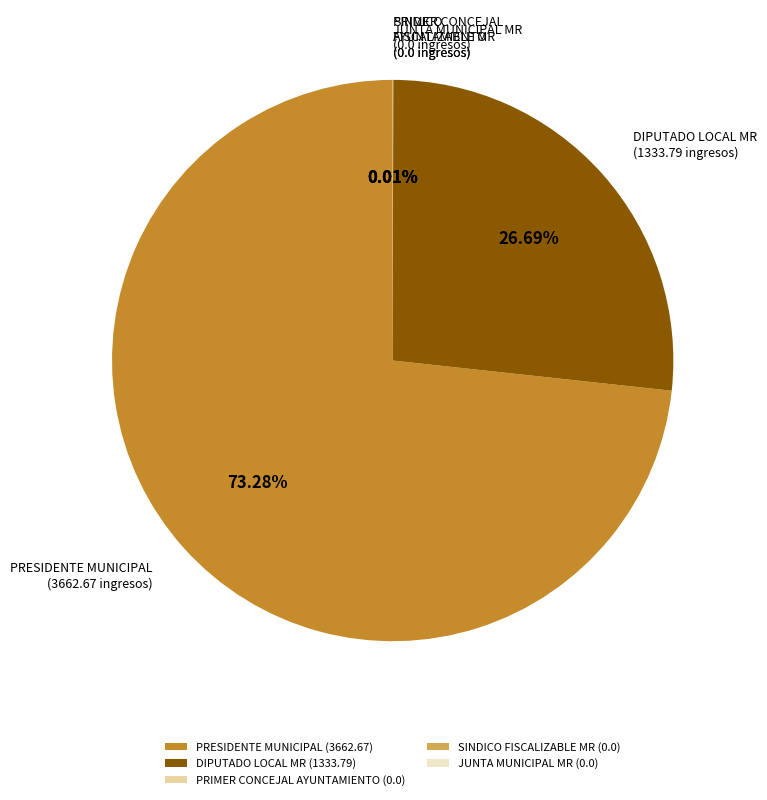

Is there a majority slice in this chart?

Yes